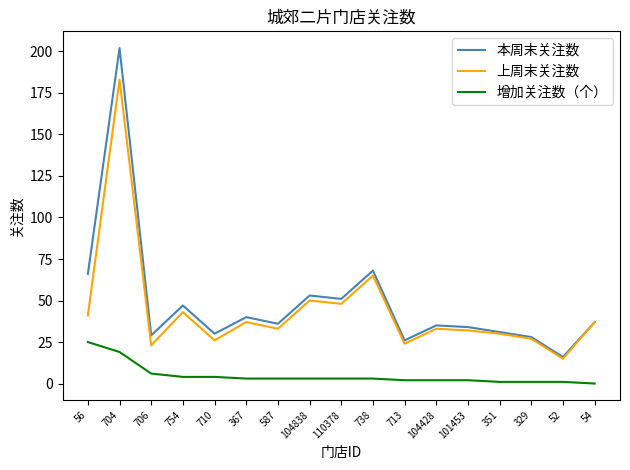

Which series has the largest range (max minus min)?

本周末关注数